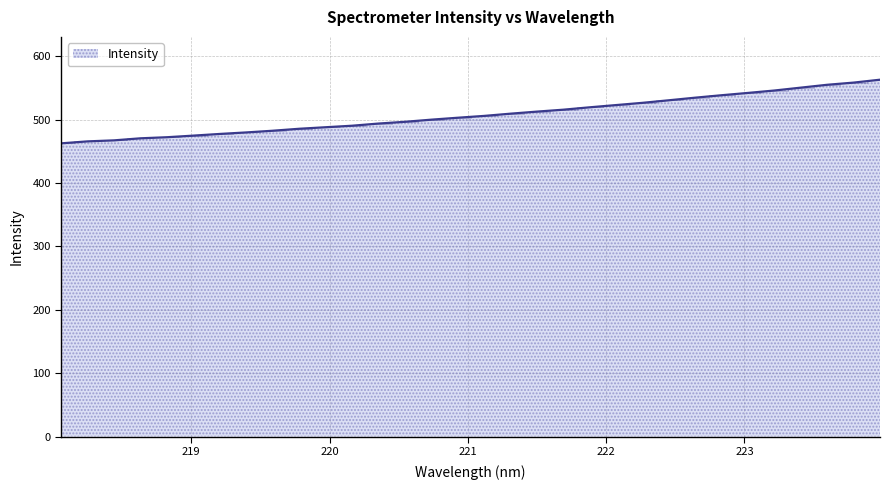

What is the minimum value shown in the chart?

462.8